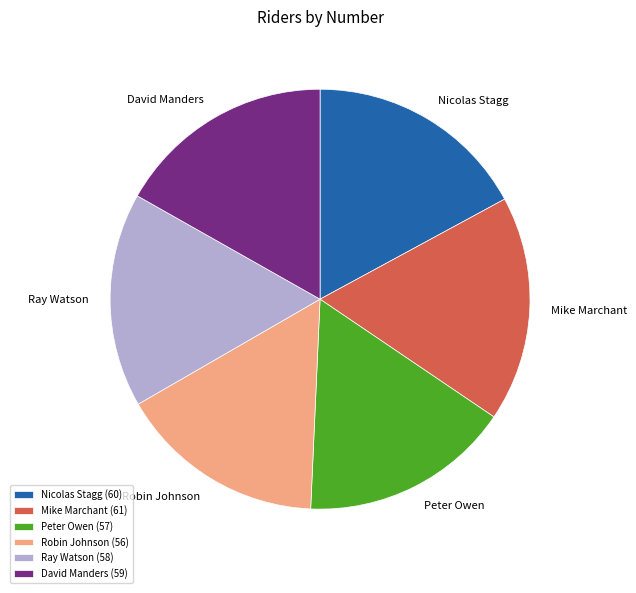

How many slices are in this pie chart?

6